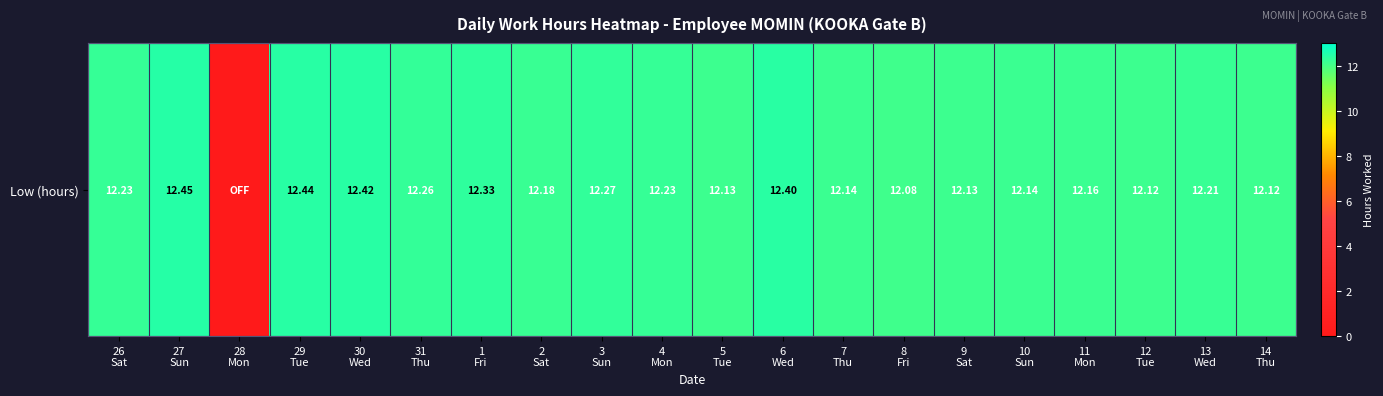

What is the sum of the values at 30
Wed and 9
Sat?

24.6